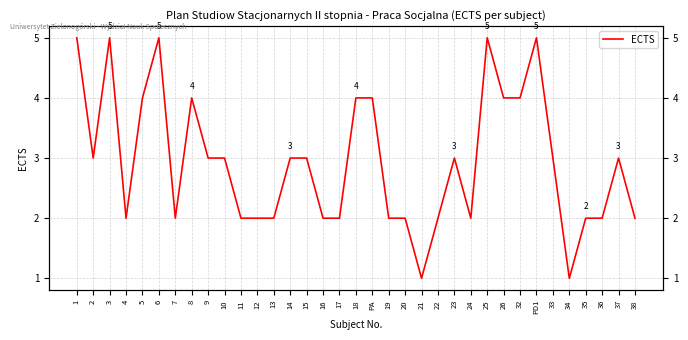

What position from the left is 32?

28